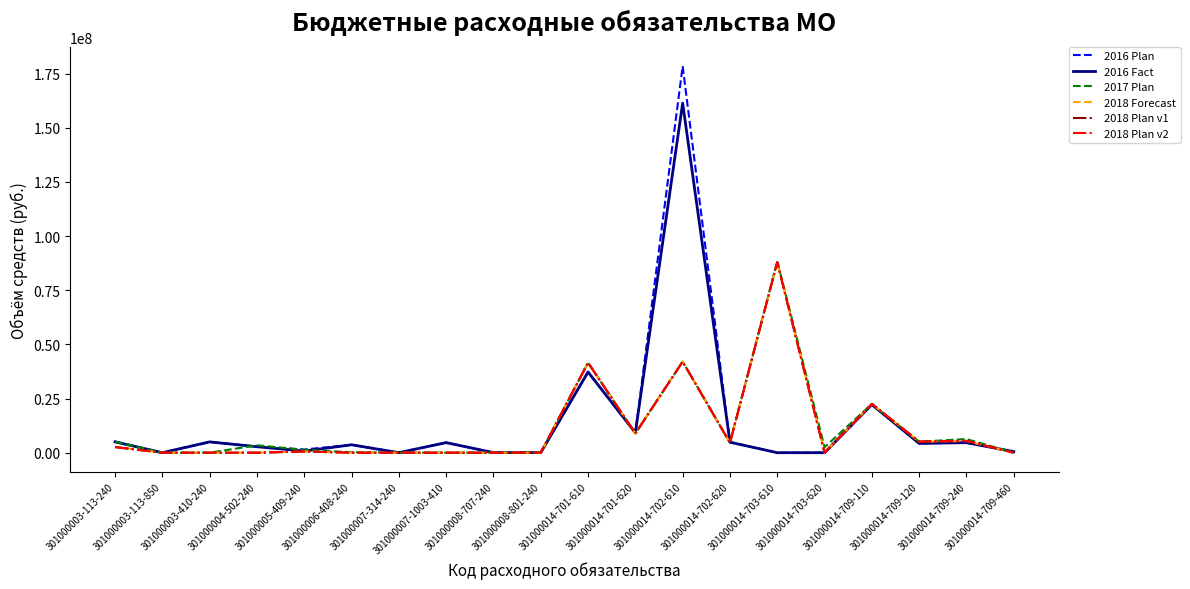

What is the difference between the second highest and second lowest values in the 2017 Plan series?

42020100